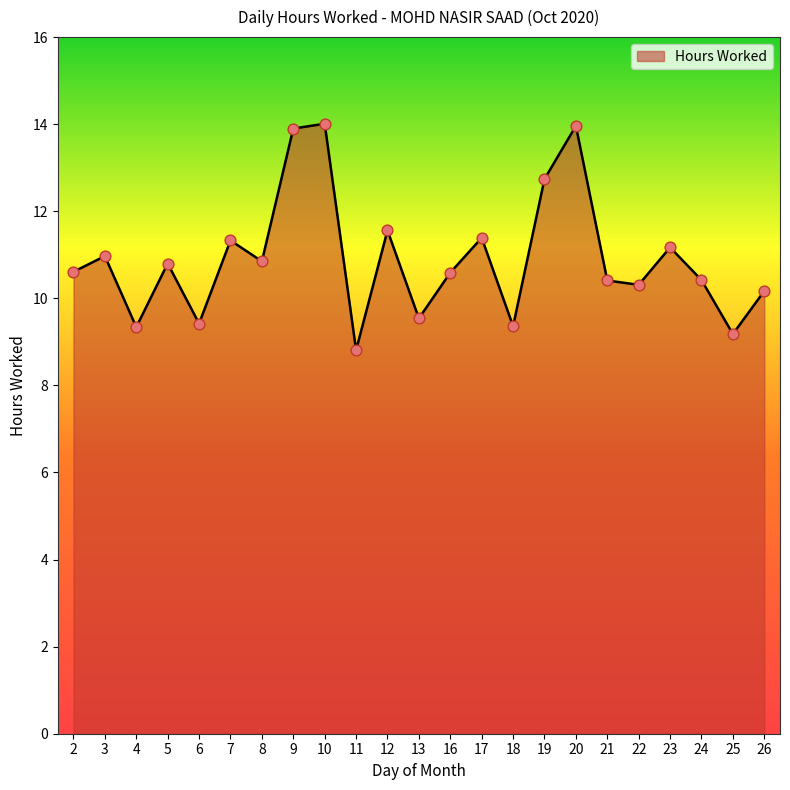

What is the ratio of the value at 9 to the value at 10?

1.0